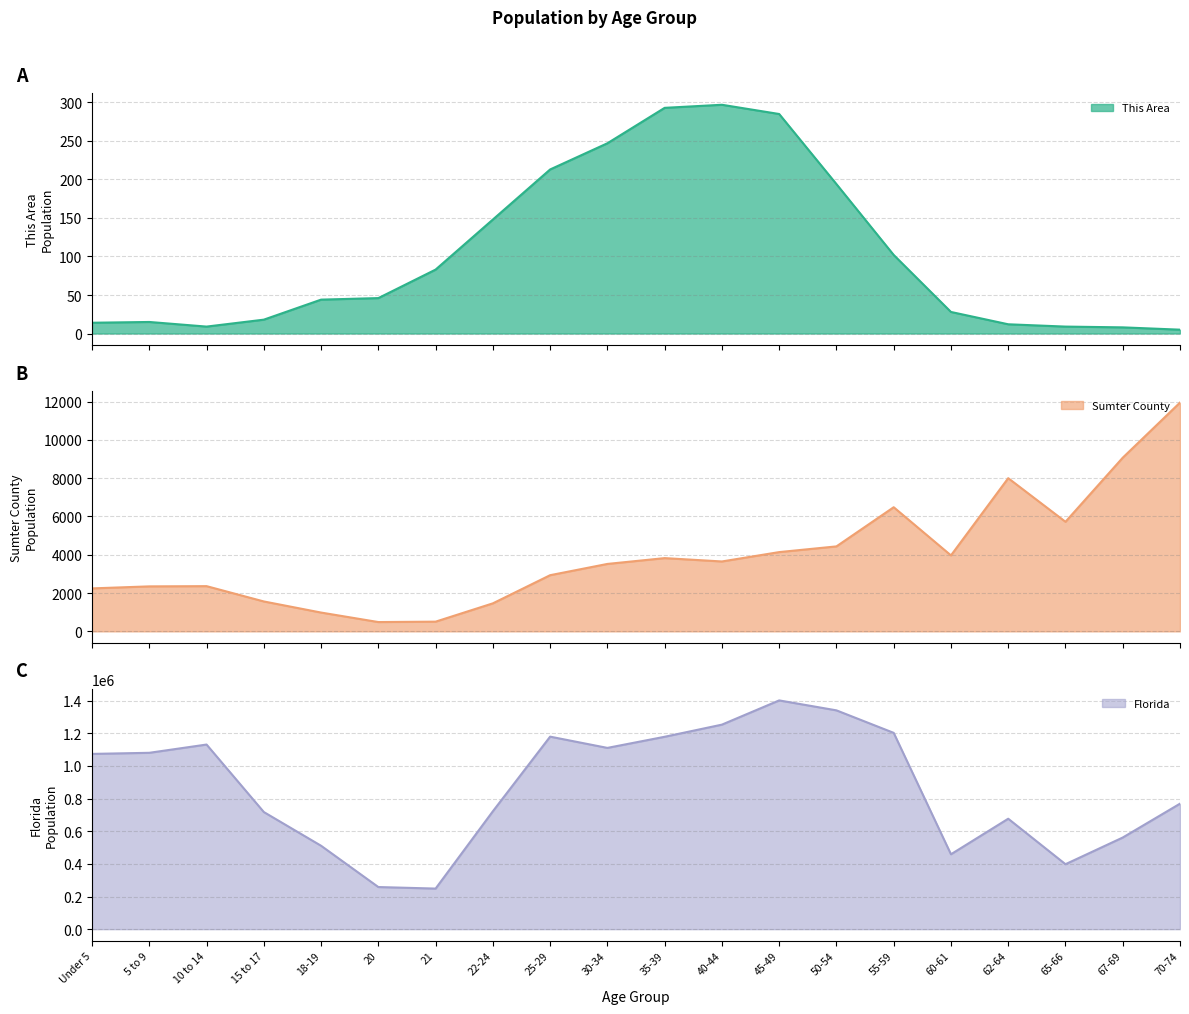

In This Area, how many points are lower than both neighbors (excluding endpoints)?

1